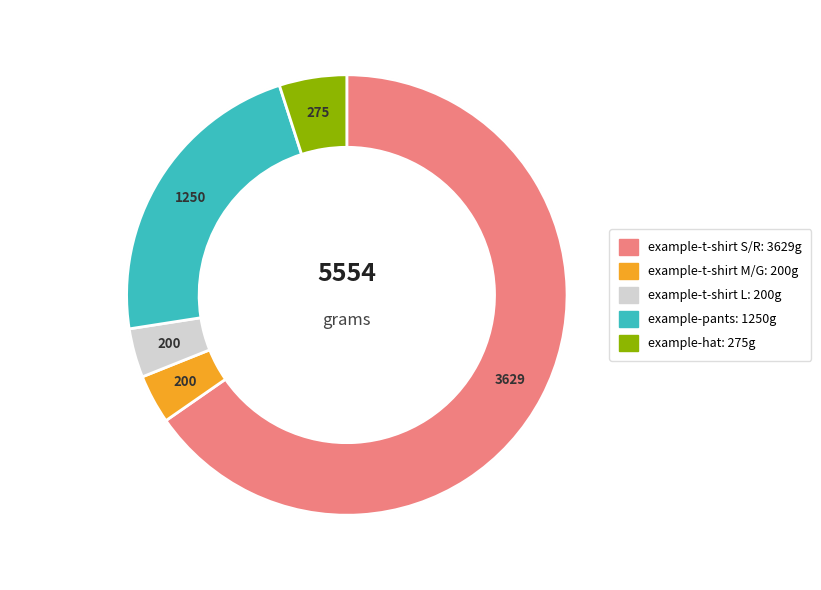

What is the largest slice in the pie chart?

example-t-shirt (Small/Red)